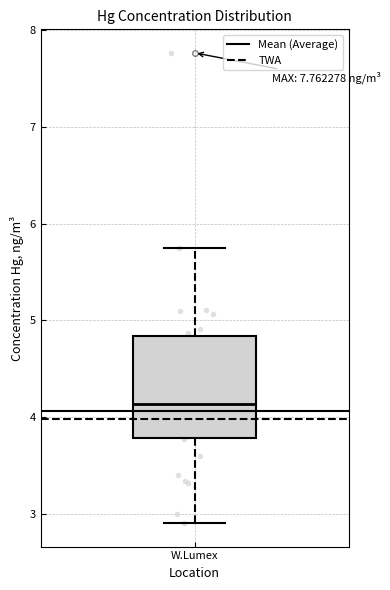

Transcribe this box plot: give where the median line is, the range the box spans, and where the two whiskers end, as read against the y-axis. The values are not printed on the chart, so give them approximately, as read against the axis.

median 4.1, box 3.8 to 4.8, whiskers 2.9 to 5.7